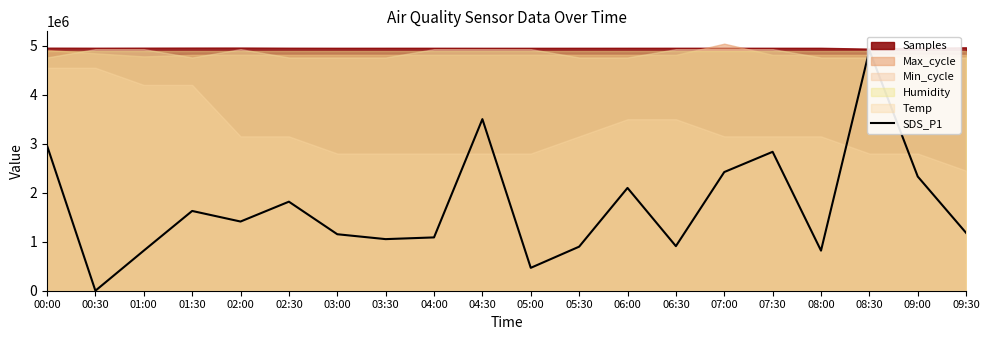

List the labels in order of value, largest first.

08:30, 04:30, 00:00, 07:30, 07:00, 09:00, 06:00, 02:30, 01:30, 02:00, 09:30, 03:00, 04:00, 03:30, 06:30, 05:30, 01:00, 08:00, 05:00, 00:30